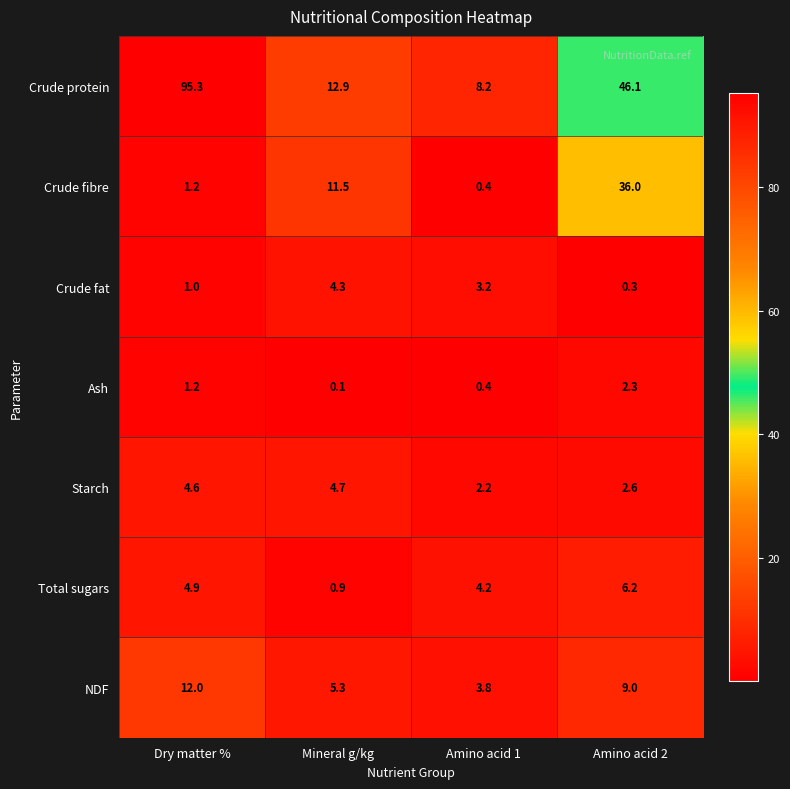

What is the approximate value of Crude protein at Dry matter %?

95.3